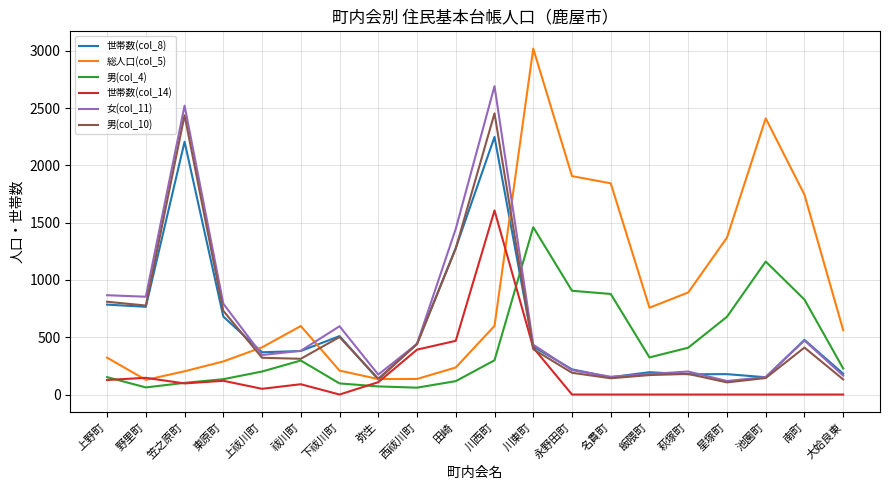

In 総人口(col_5), how many points are lower than both neighbors (excluding endpoints)?

3